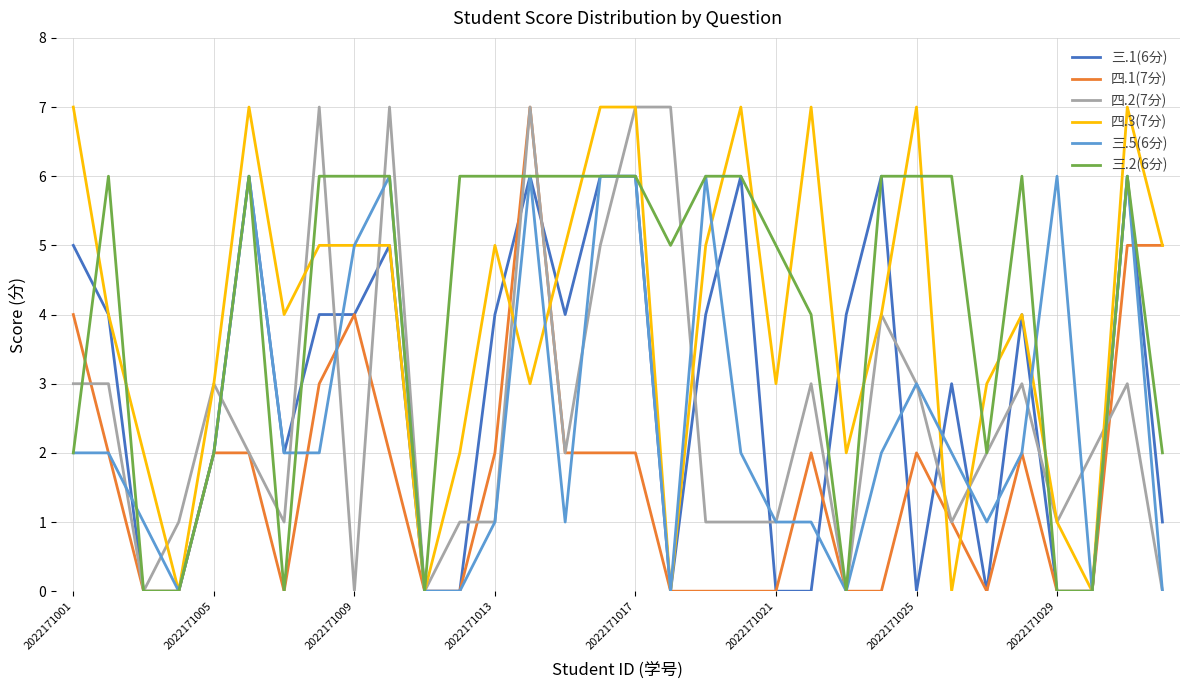

What is the maximum value shown in the chart?

7